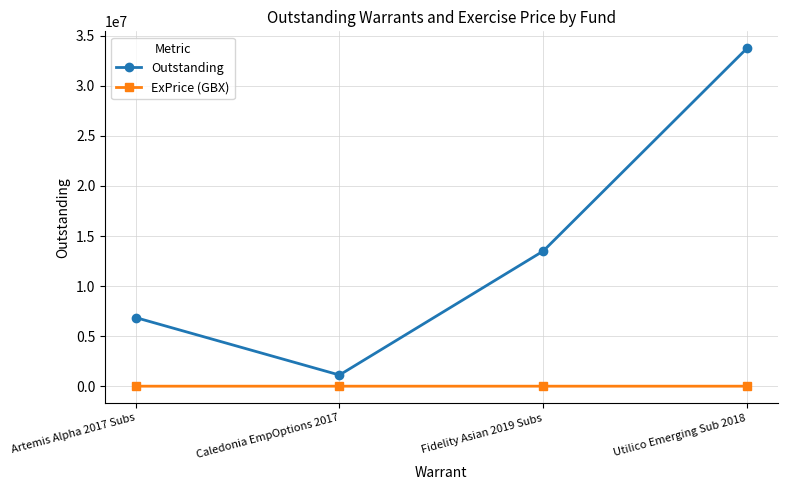

True or false: ExPrice (GBX) and Outstanding cross at least once.

False